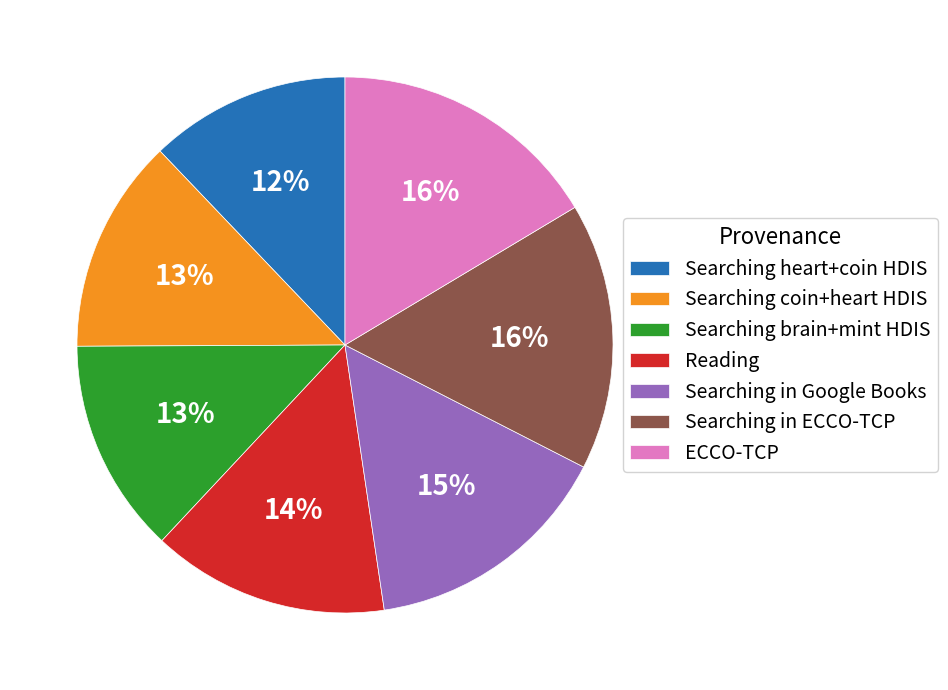

Does any single category account for the majority?

No